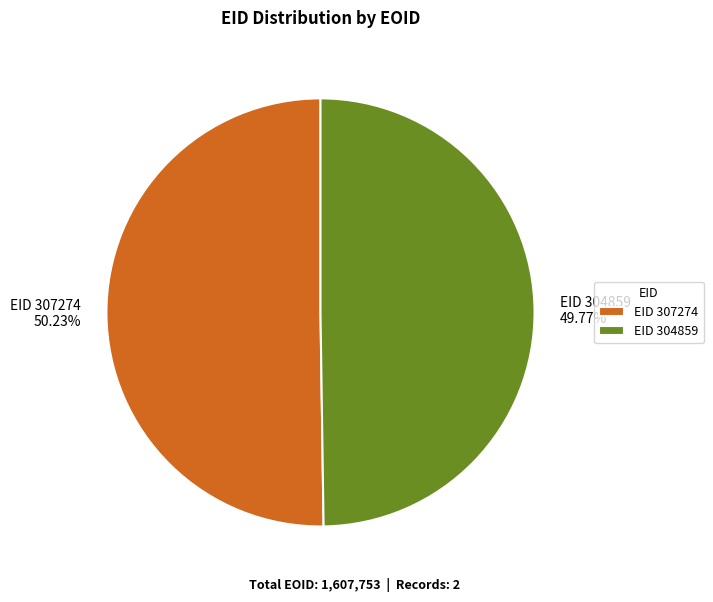

Do EID 304859 49.77% and EID 307274 50.23% together represent more than half of the pie?

Yes